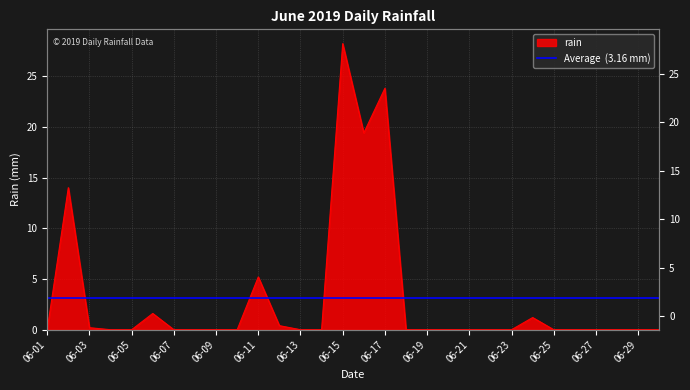

Reading left to right, list all the values displayed in this chart.

0.0	14.0	0.2	0.0	0.0	1.6	0.0	0.0	0.0	0.0	5.2	0.4	0.0	0.0	28.2	19.4	23.8	0.0	0.0	0.0	0.0	0.0	0.0	1.2	0.0	0.0	0.0	0.0	0.0	0.0